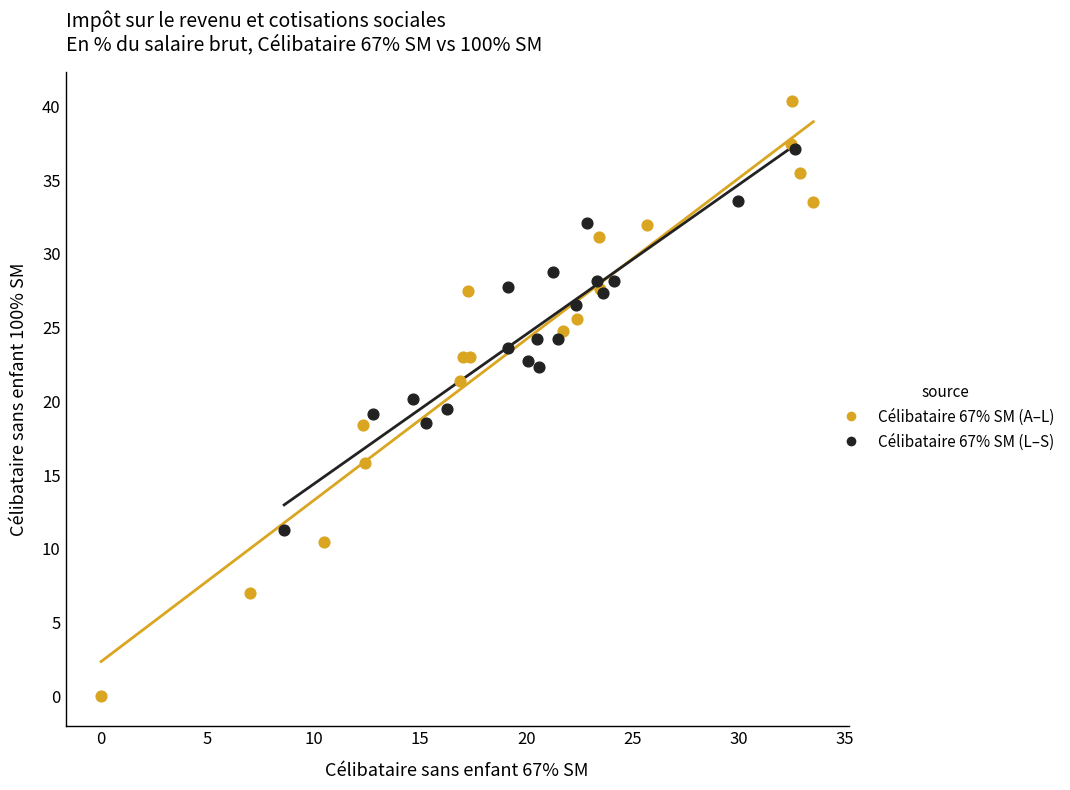

What are all the series names shown in the legend?

Célibataire 67% SM (A–L), Célibataire 67% SM (L–S)